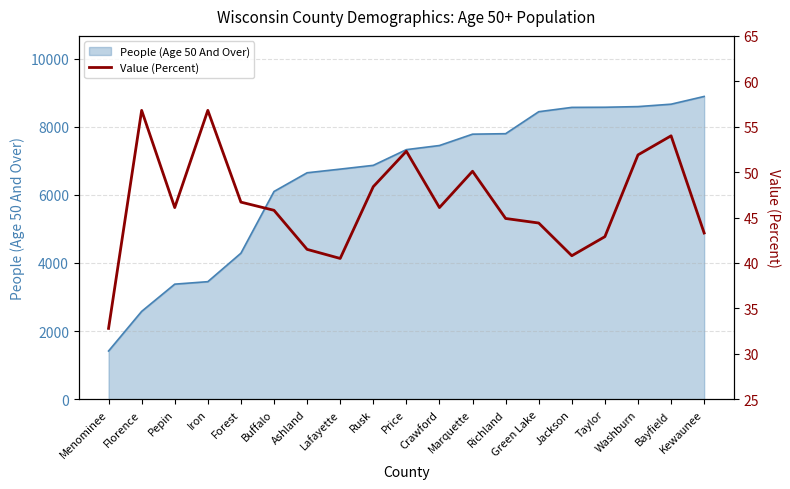

What is the maximum value for People (Age 50 And Over)?

8887